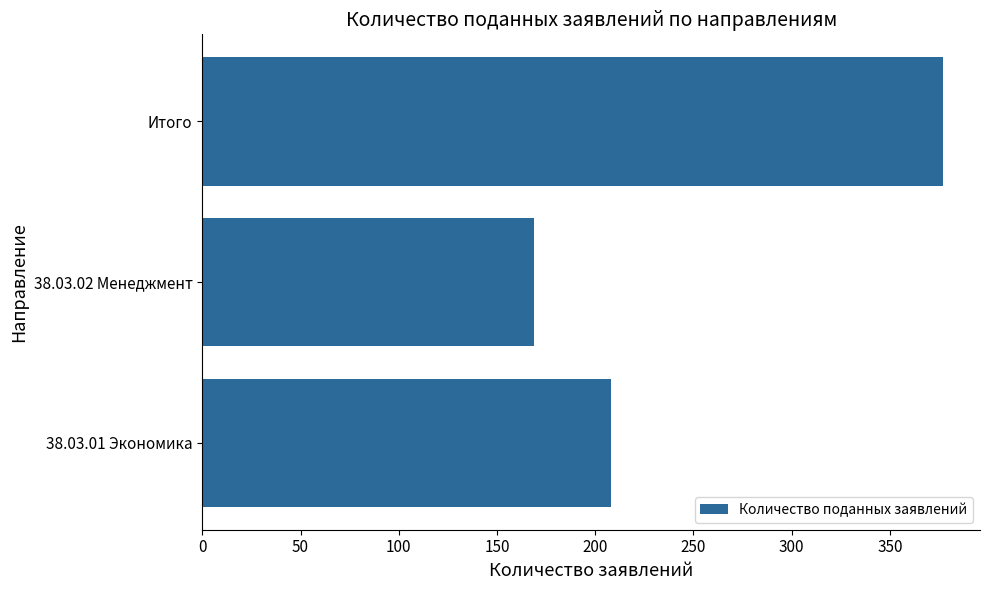

Rank the categories by value from highest to lowest.

Итого, 38.03.01 Экономика, 38.03.02 Менеджмент